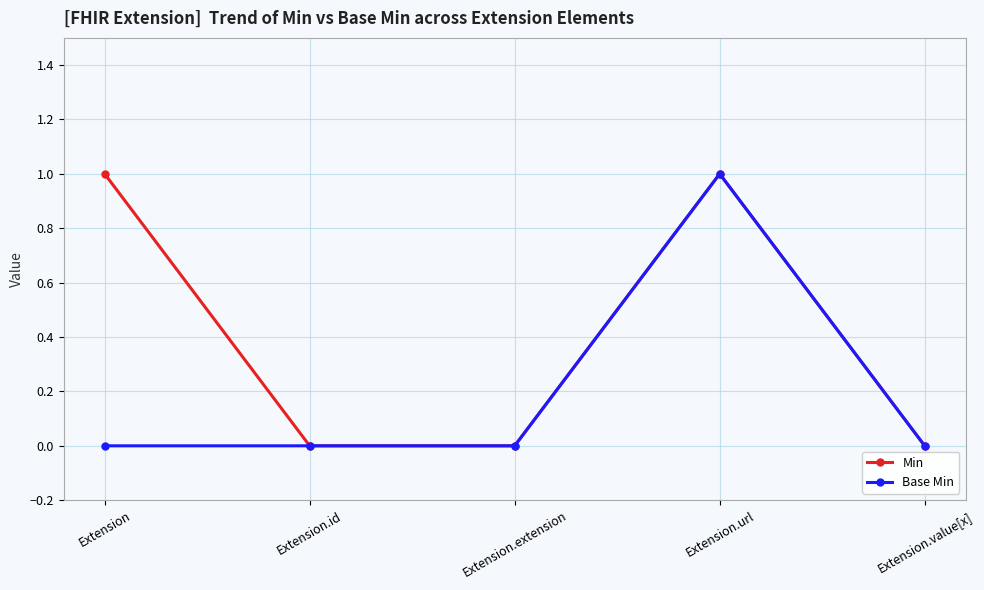

What is the sum of all Base Min values?

1